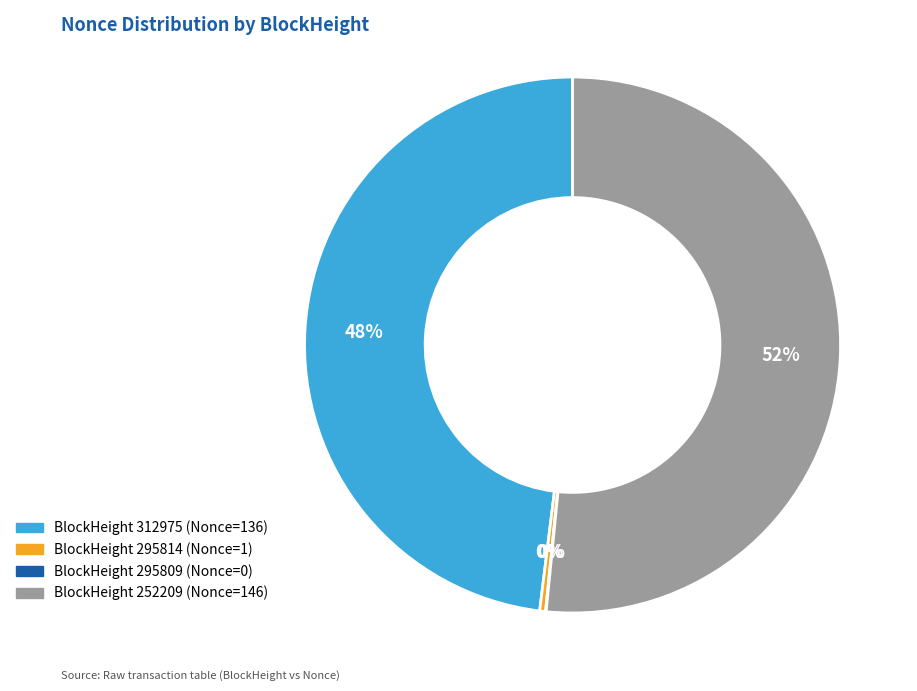

Does any single category account for the majority?

Yes